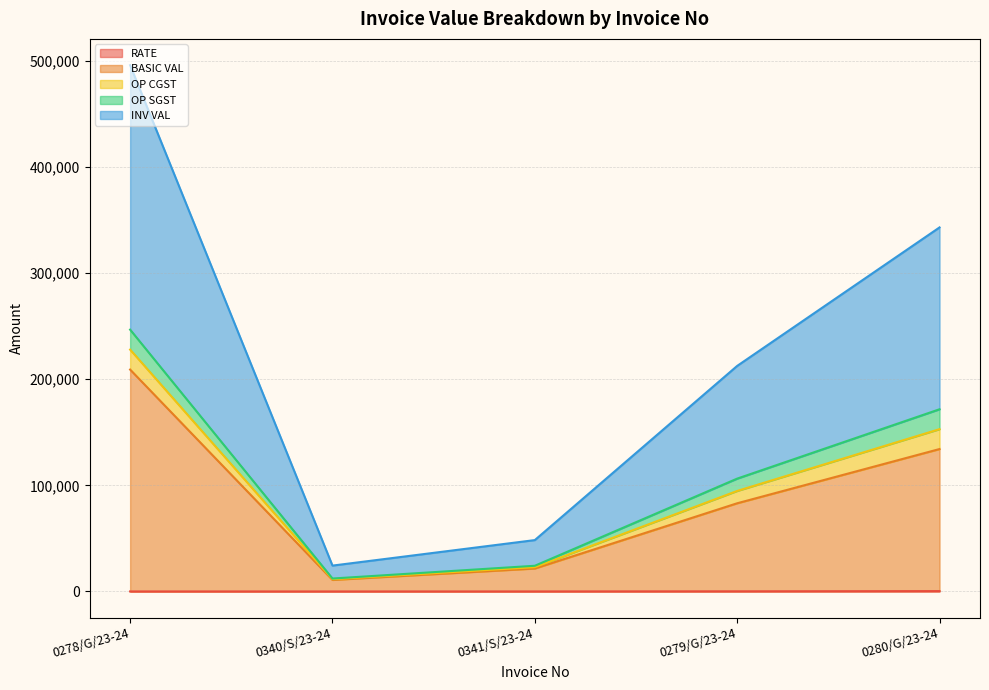

What is the label of the 4th point from the left?

0279/G/23-24